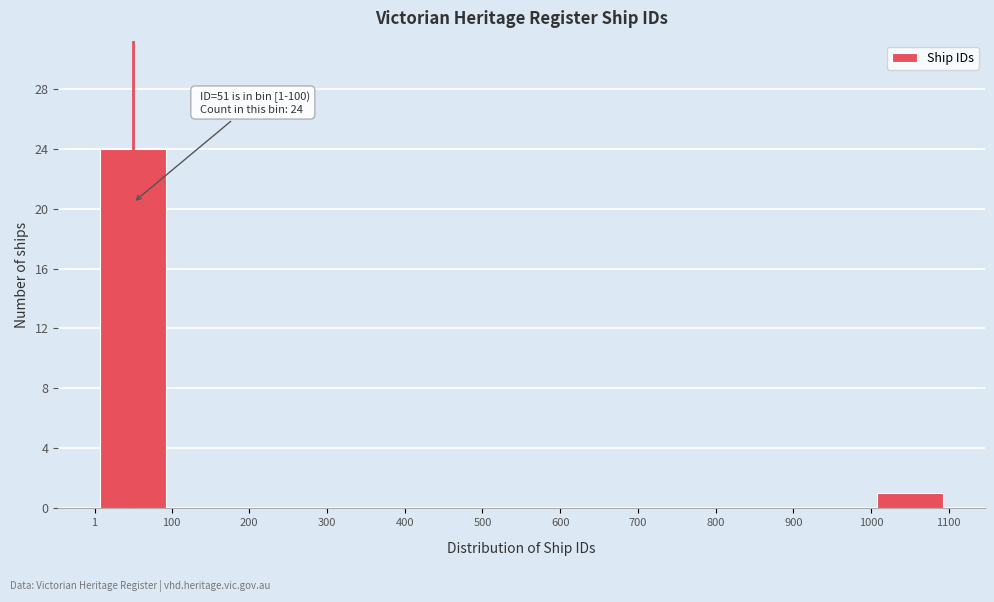

Over which range of the x-axis is the bar tallest?

1 to 100